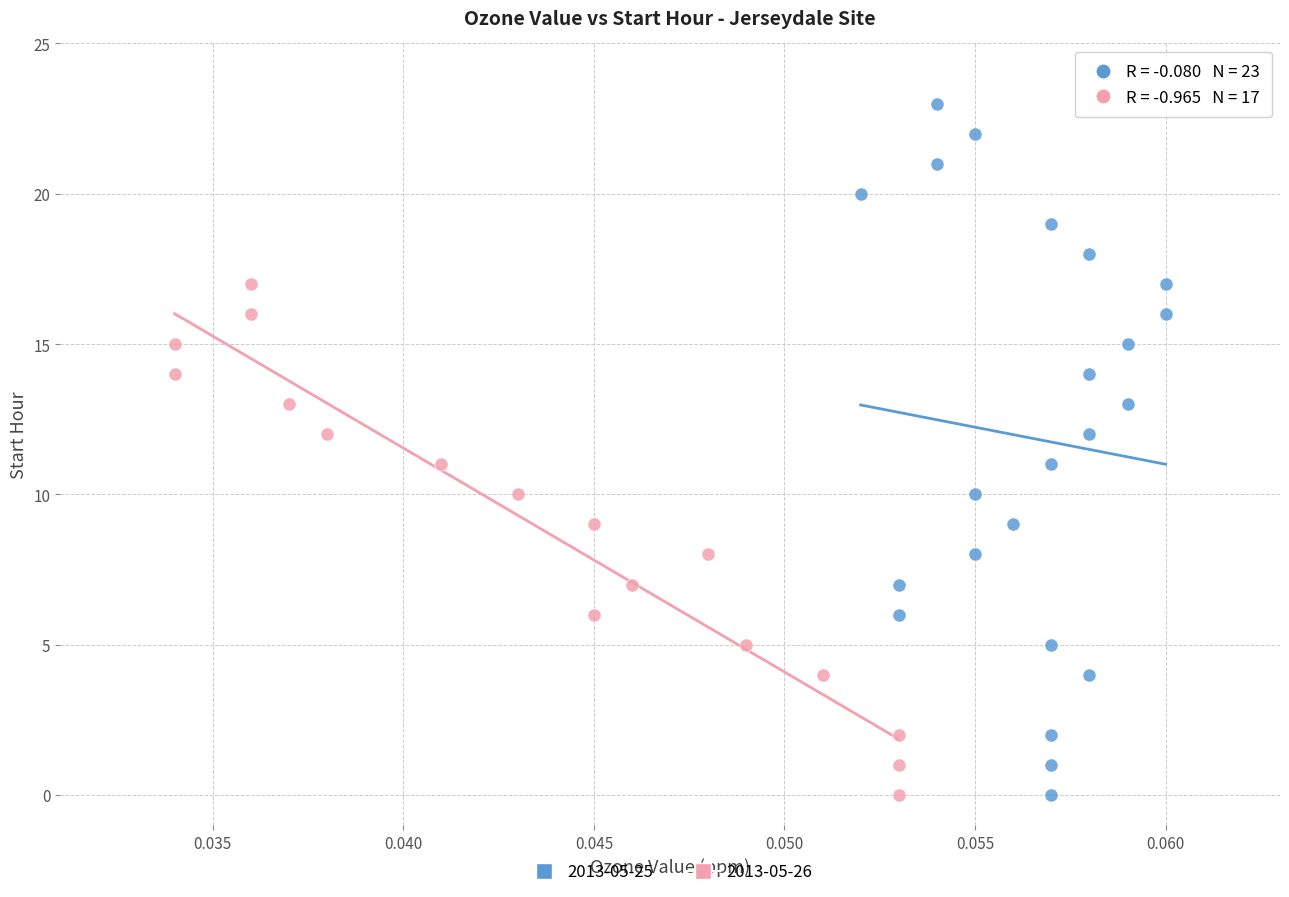

Which series reaches the maximum Y coordinate?

2013-05-25